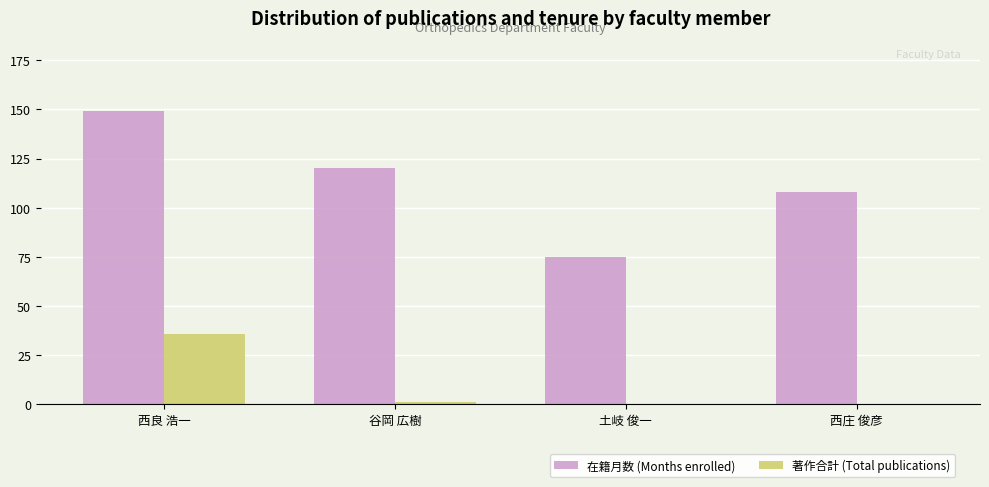

Reading left to right, extract all data points from this chart.

在籍月数 (Months enrolled): 149	120	75	108
著作合計 (Total publications): 36	1	0	0